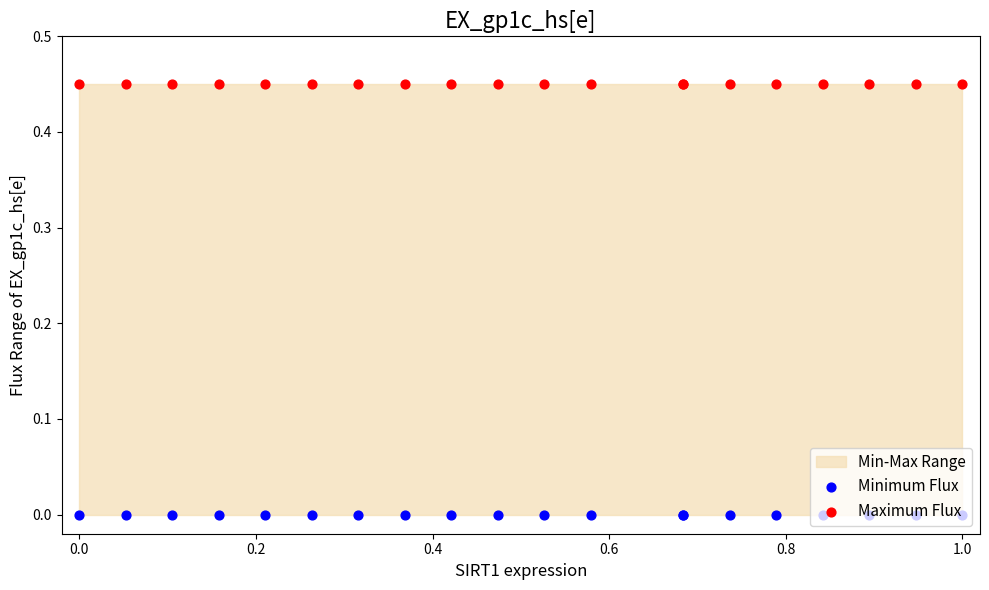

Which series has the largest total across all categories?

Maximum Flux